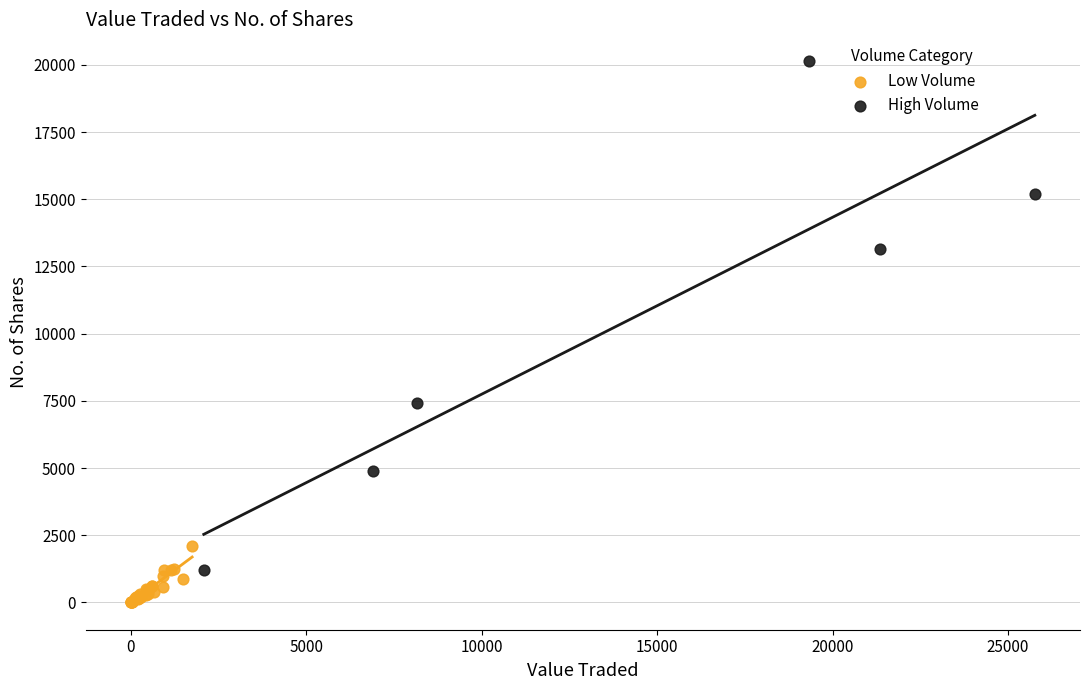

Which series reaches the maximum Y coordinate?

High Volume